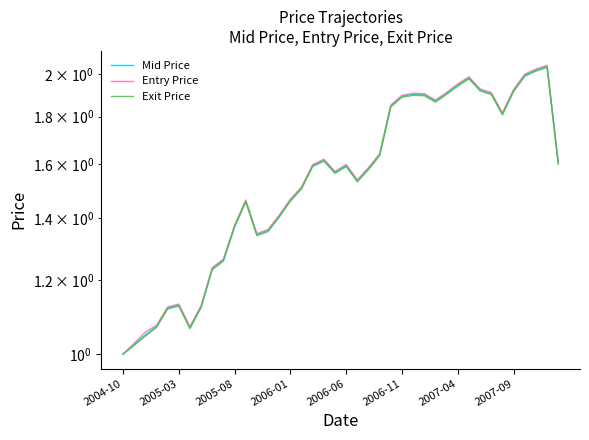

What position from the left is 24?

25